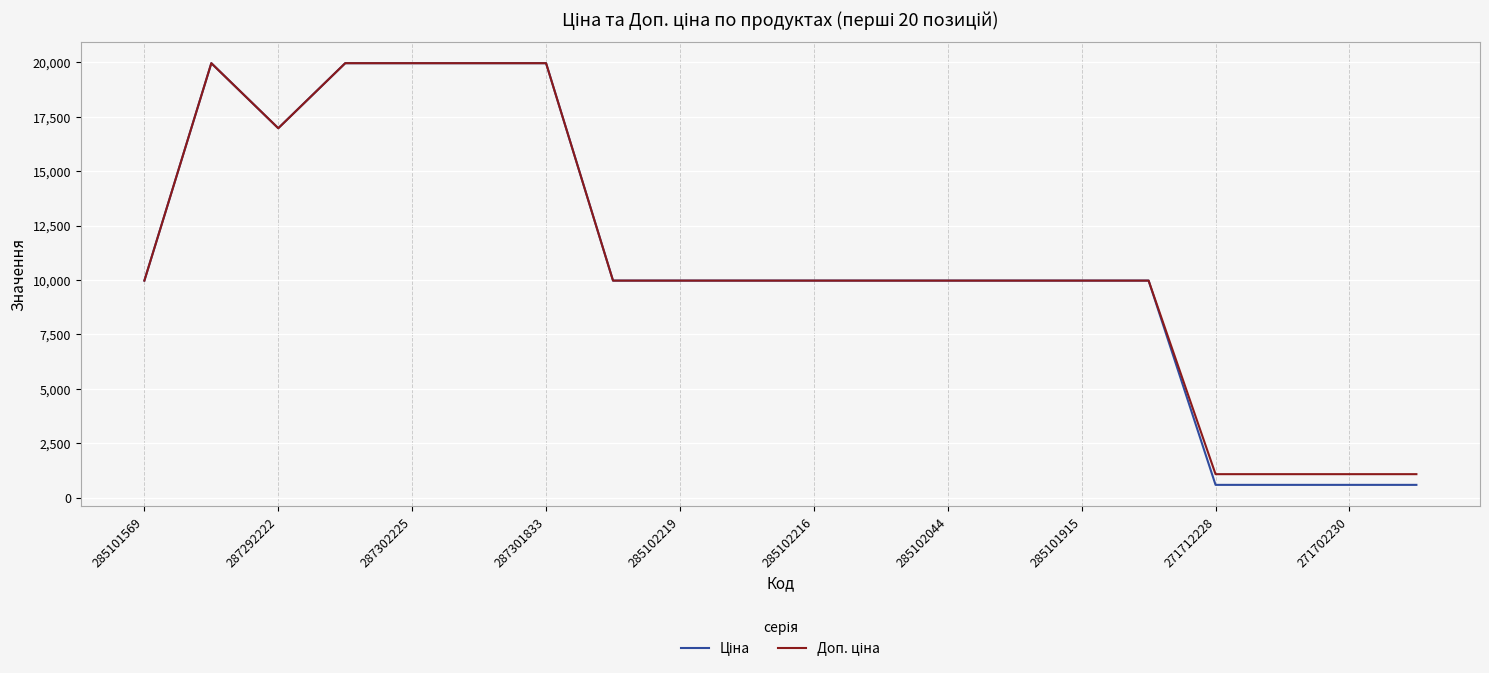

What is the minimum value shown in the chart?

589.9